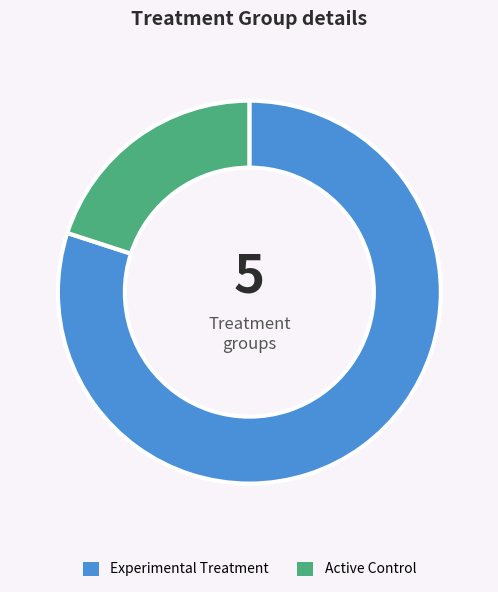

Does Active Control represent more than half of the total?

No